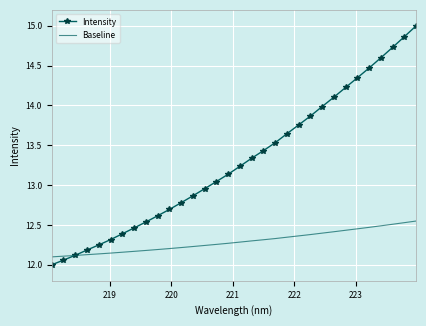

True or false: Baseline and Intensity intersect in this chart.

True